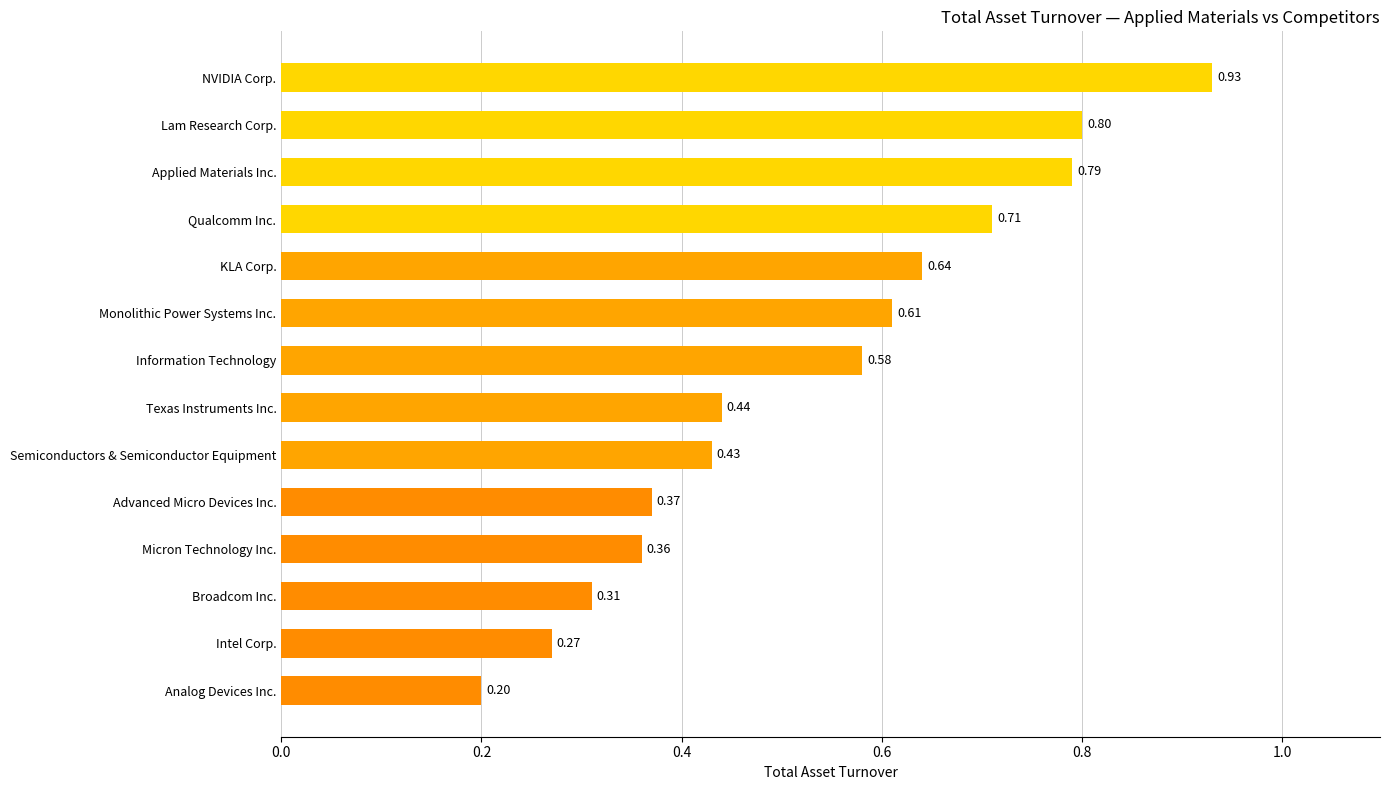

Rank the categories by value from lowest to highest.

Analog Devices Inc., Intel Corp., Broadcom Inc., Micron Technology Inc., Advanced Micro Devices Inc., Semiconductors & Semiconductor Equipment, Texas Instruments Inc., Information Technology, Monolithic Power Systems Inc., KLA Corp., Qualcomm Inc., Applied Materials Inc., Lam Research Corp., NVIDIA Corp.